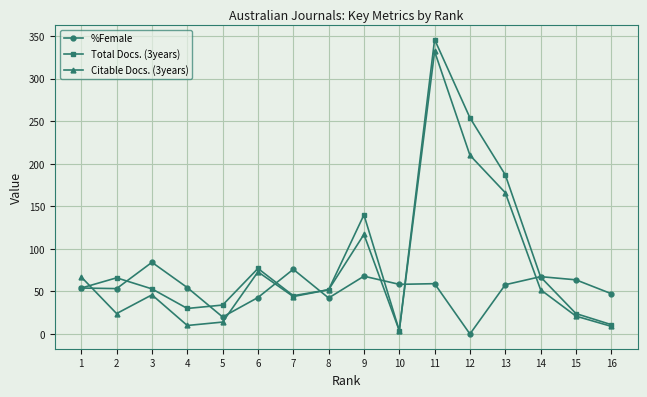

What is the greatest value displayed?

346.0